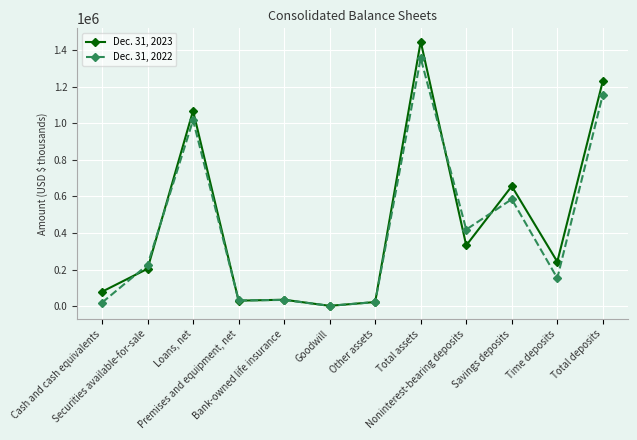

What is the maximum value shown in the chart?

1446382